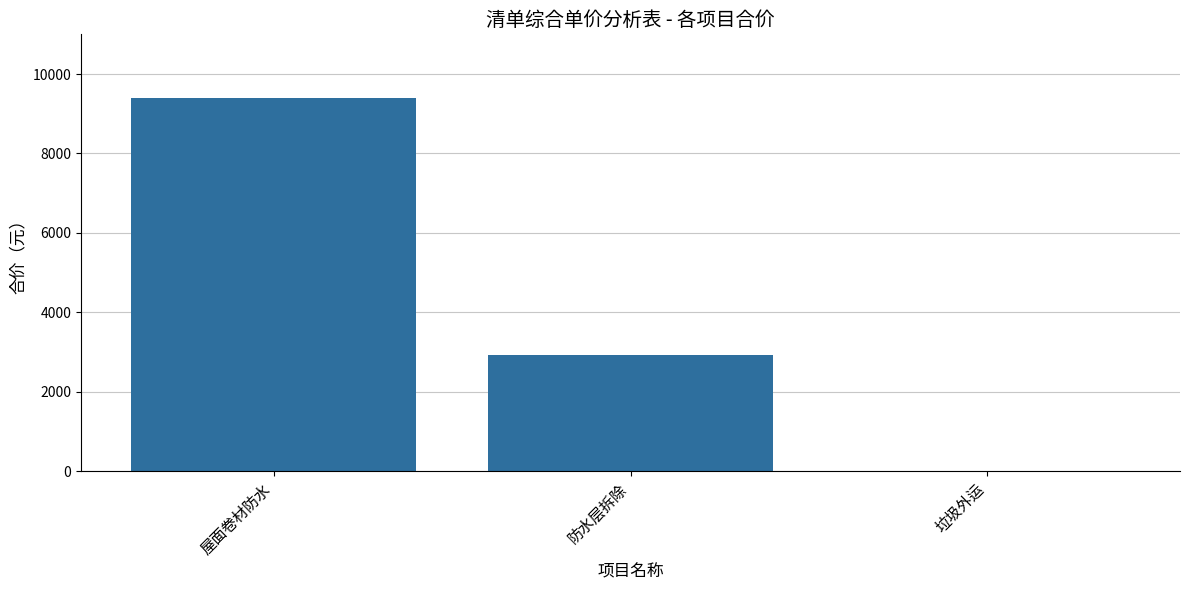

Which label corresponds to the largest value in the chart?

屋面卷材防水